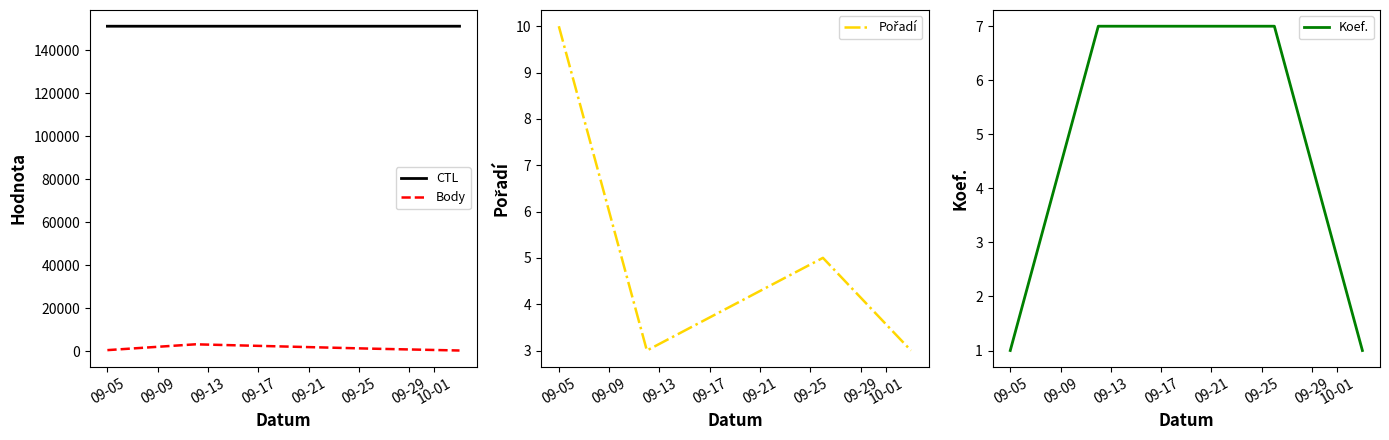

True or false: CTL and Body intersect in this chart.

False